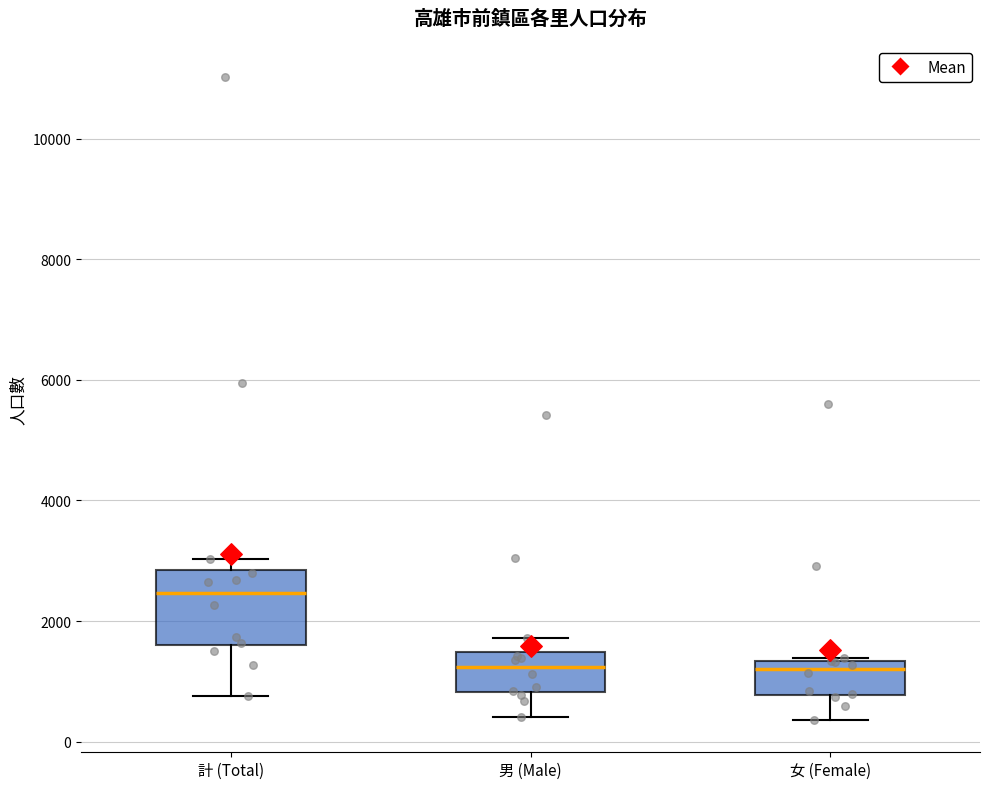

Where does the lower whisker of the box for 男 (Male) end on the y-axis? The values are not printed on the chart, so give them approximately, as read against the axis.

400